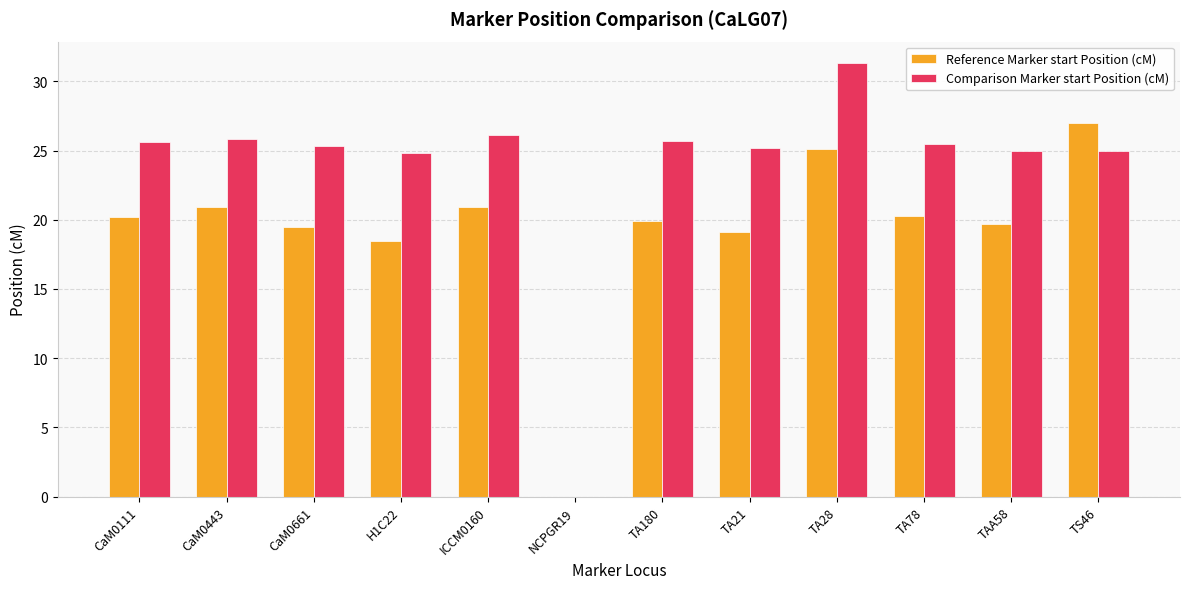

Which series changed the most between NCPGR19 and TA28?

Comparison Marker start Position (cM)